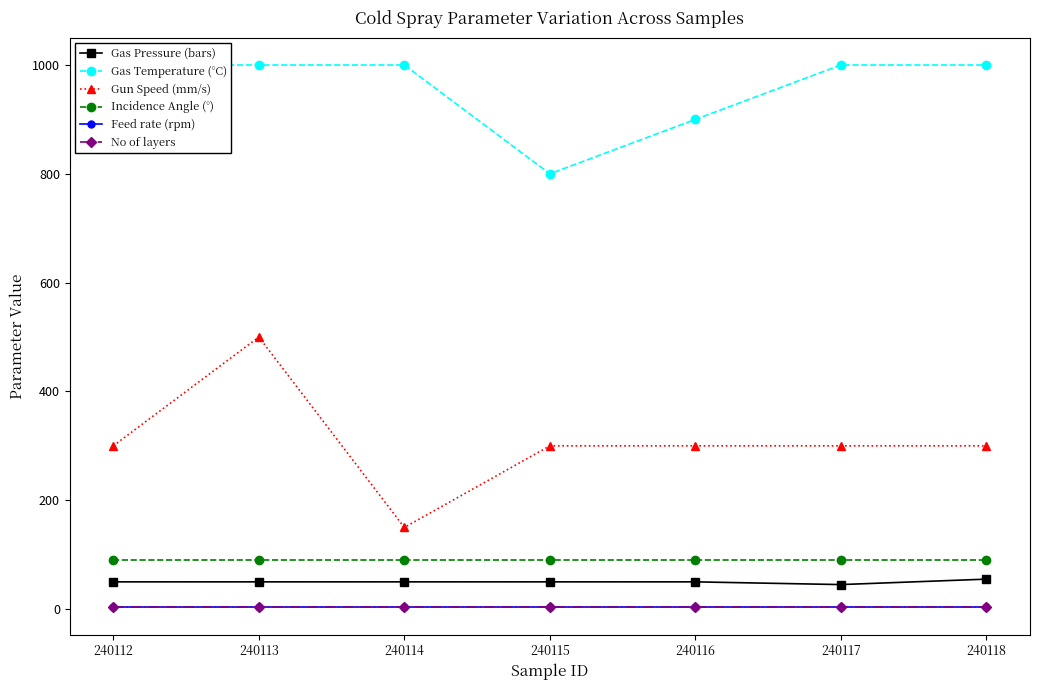

What value does the Gas Temperature (°C) series have at 240113, to the nearest 5?

1000